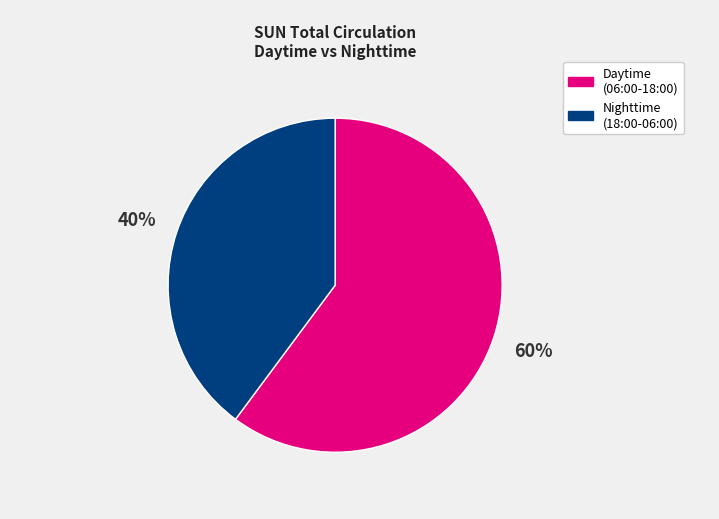

To the nearest percent, what is the difference between the largest and smallest slice percentages?

20%